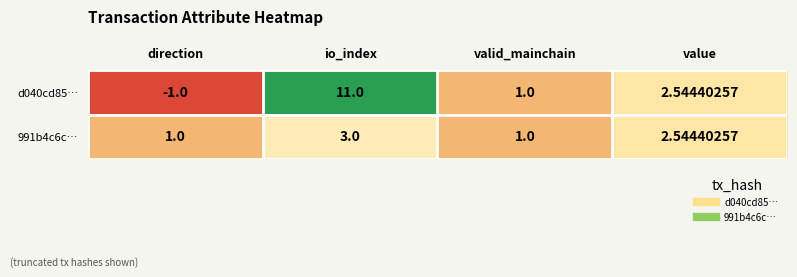

Rank the categories by d040cd85… value from highest to lowest.

io_index, value, valid_mainchain, direction